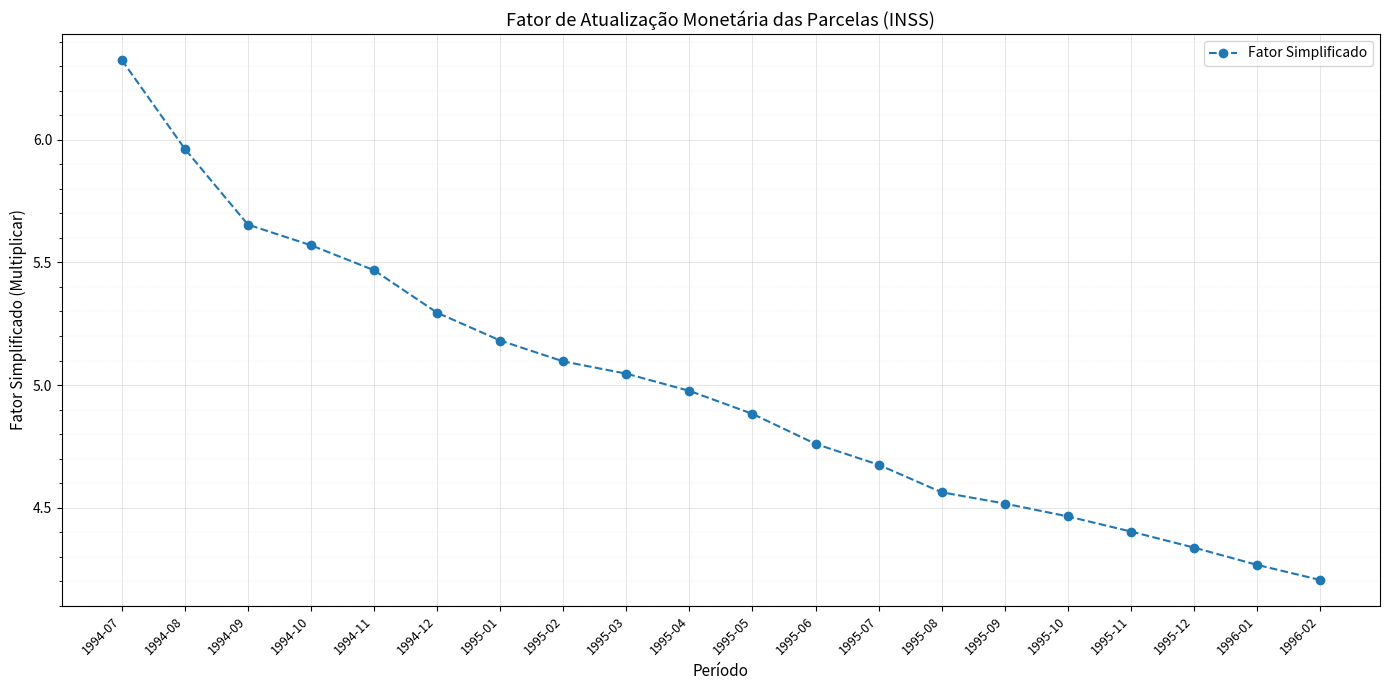

True or false: the data shows 2.3 at 1995-07.

False